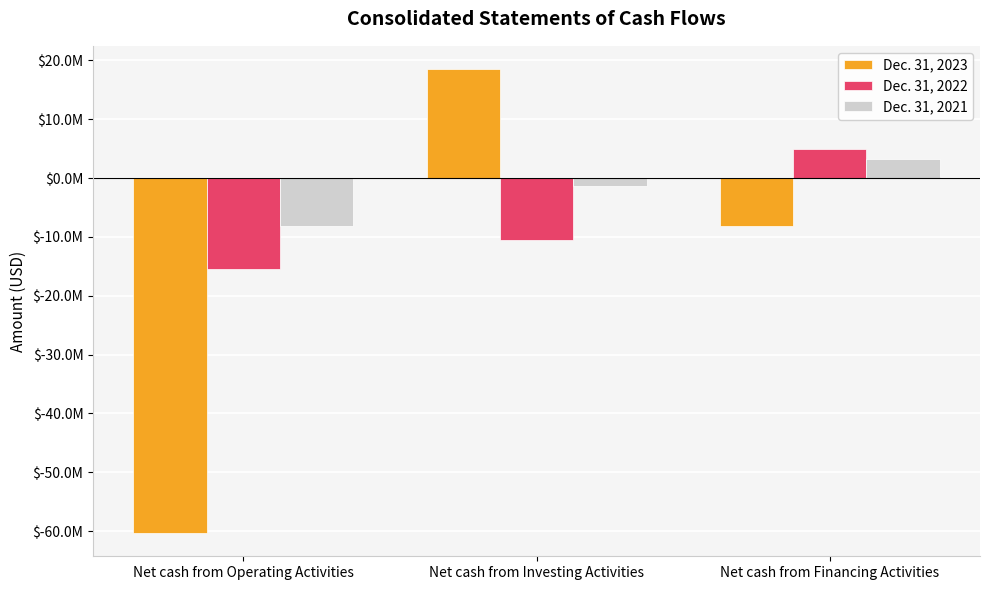

What are all the series names shown in the legend?

Dec. 31, 2023, Dec. 31, 2022, Dec. 31, 2021